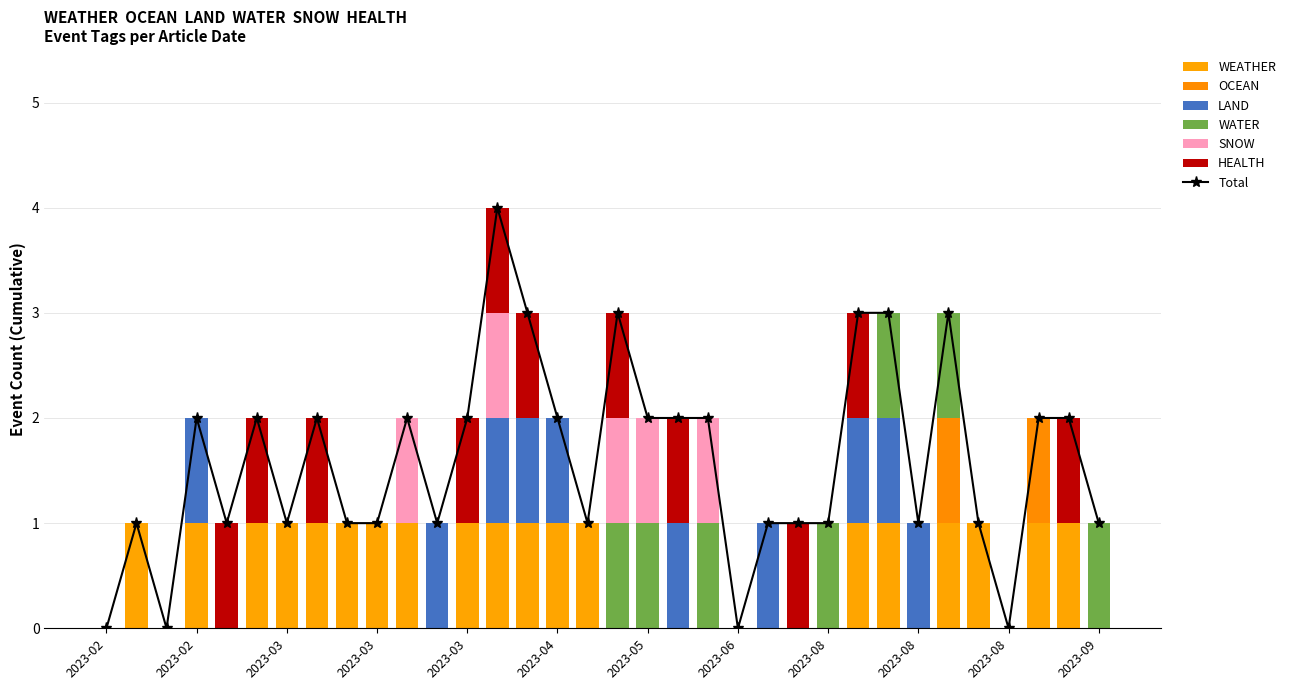

At which label is OCEAN closest to 0?

2023-02